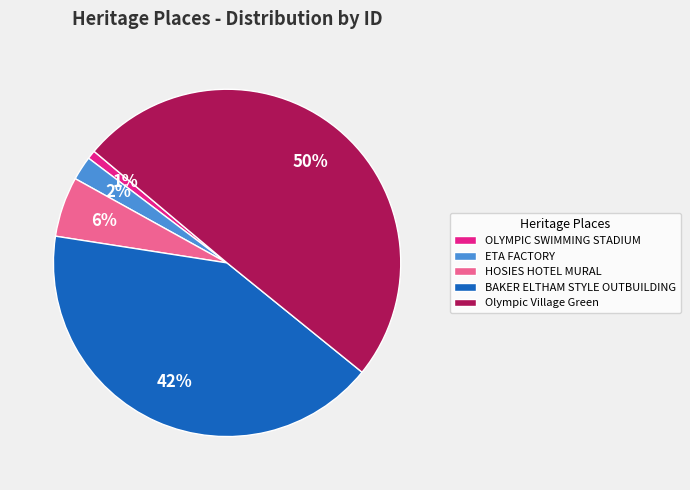

True or false: OLYMPIC SWIMMING STADIUM accounts for 1% of the total.

True